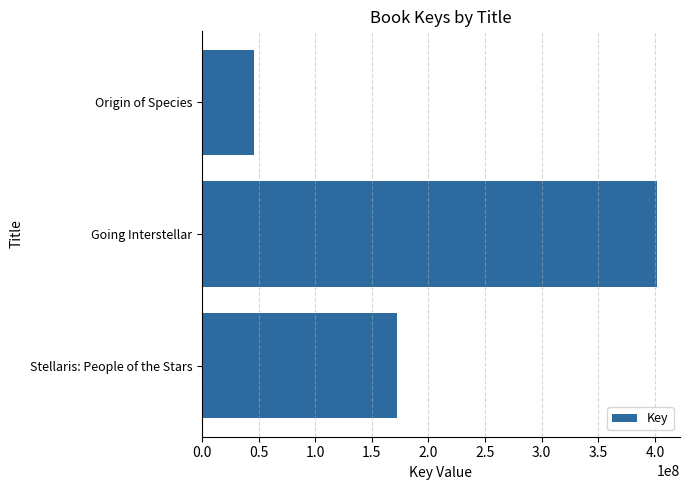

What is the approximate value at Origin of Species, to the nearest 100?

45564200